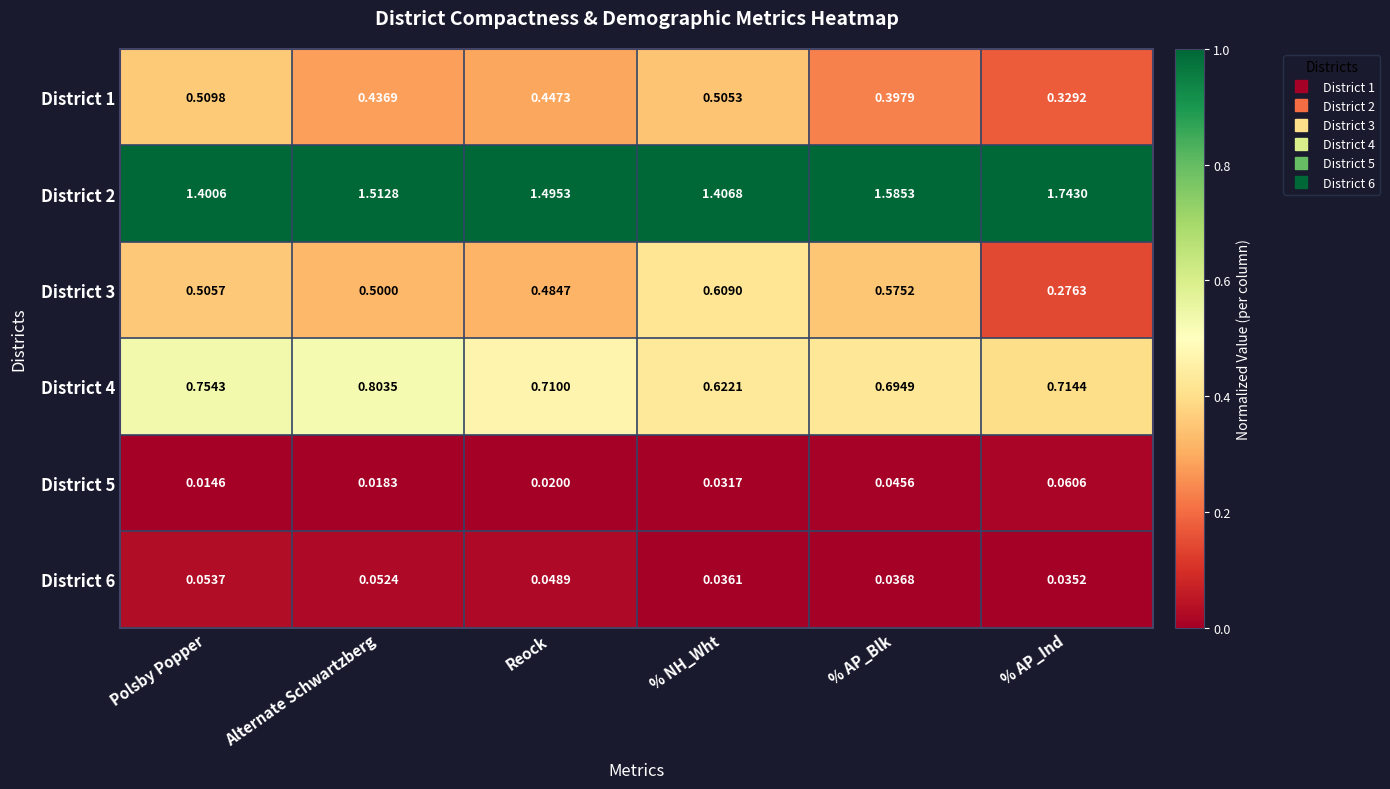

At which label does District 5 reach its peak?

% AP_Ind